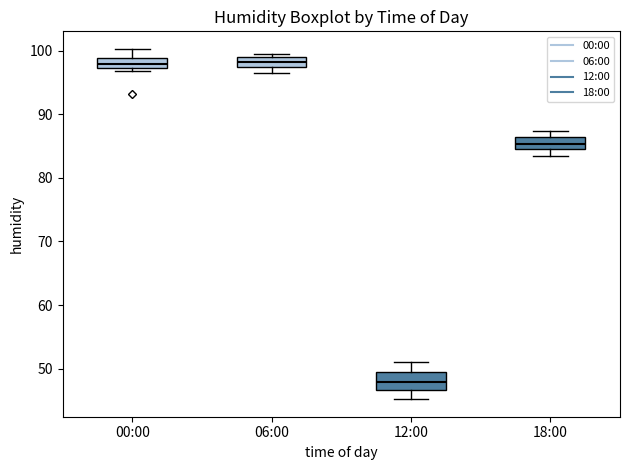

Reading left to right, read every box against the y-axis: the position of its median line, the range the box covers, and the ends of its whiskers. The values are not printed on the chart, so give them approximately, as read against the axis.

00:00: median 98, box 97 to 99, whiskers 97 (just below the box's lower edge) to 100
06:00: median 98 (inside the box), box 98 to 99, whiskers 97 to 100
12:00: median 48, box 47 to 50, whiskers 45 to 51
18:00: median 85 (inside the box), box 85 to 86, whiskers 84 to 87